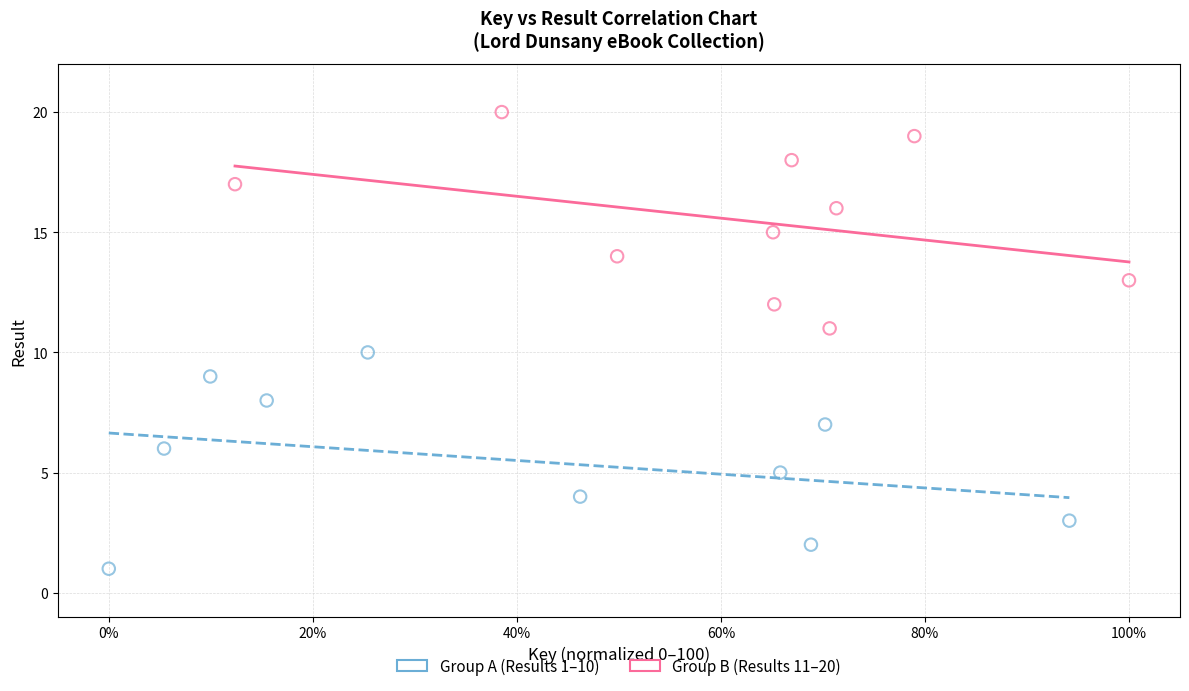

Which series contains the highest Y value?

Group B (Results 11–20)